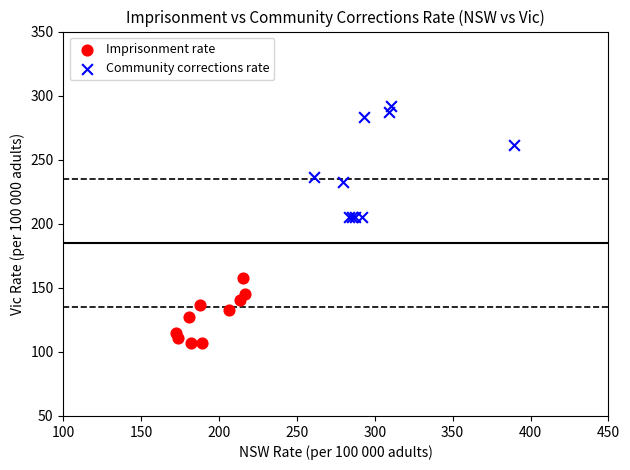

Which series has the largest Y range (max minus min)?

Community corrections rate